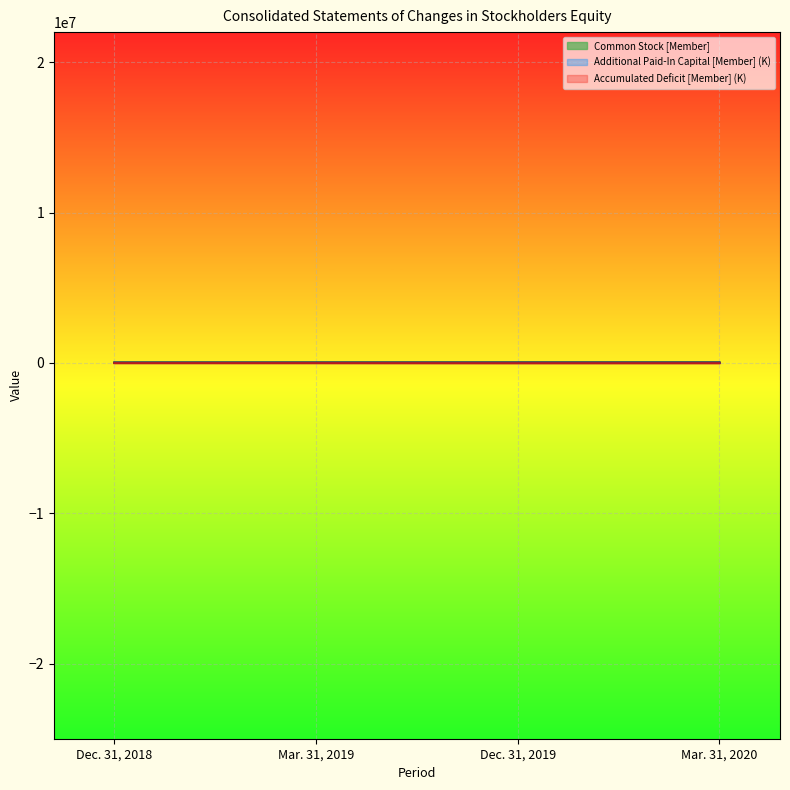

True or false: Common Stock [Member] and Accumulated Deficit [Member] cross at least once.

False